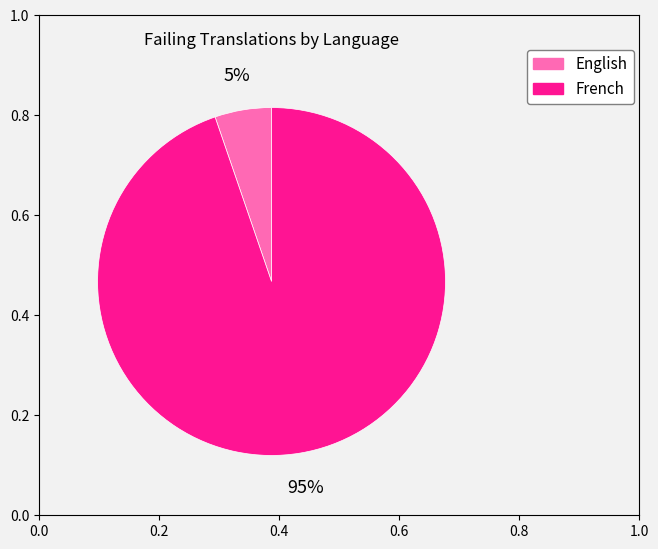

How many slices are in this pie chart?

2